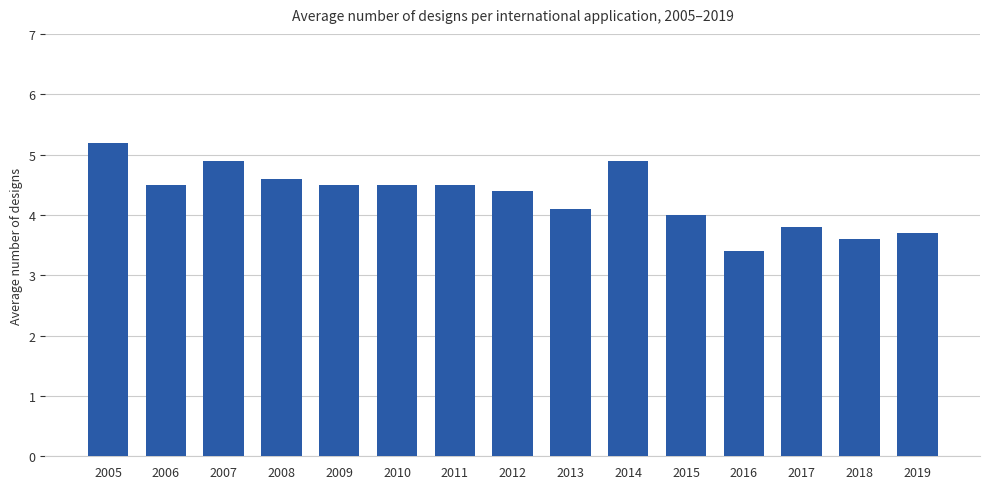

Where is the data nearest to the value 4?

2015